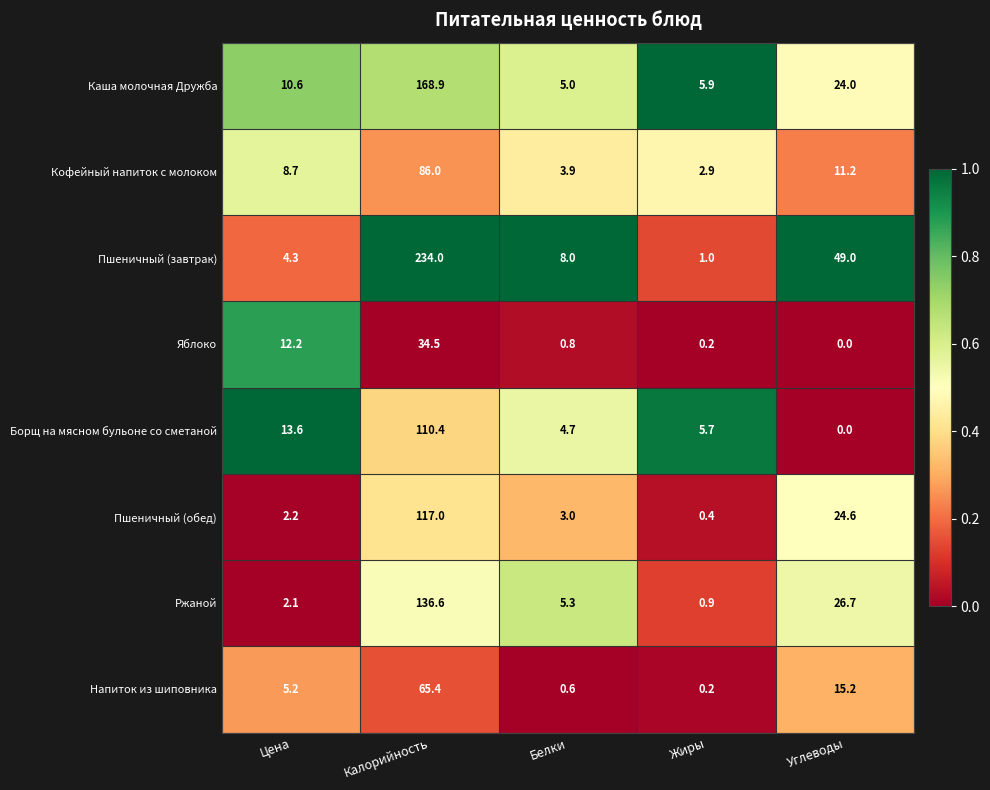

What is the sum of all Борщ на мясном бульоне со сметаной values?

134.4